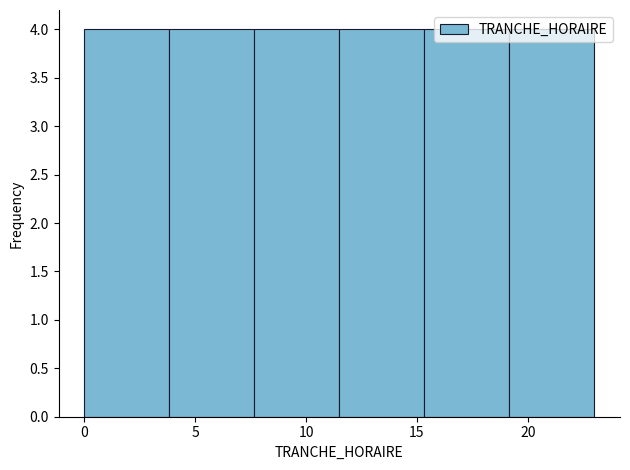

Reading left to right, transcribe this chart: for each bar, give the range it covers on the x-axis and its height. Neither the bar edges nor the heights are printed on the chart, so give them approximately, as read against the axes.

0.0 to 4.0: 4
4.0 to 7.5: 4
7.5 to 11.5: 4
11.5 to 15.5: 4
15.5 to 19.0: 4
19.0 to 23.0: 4